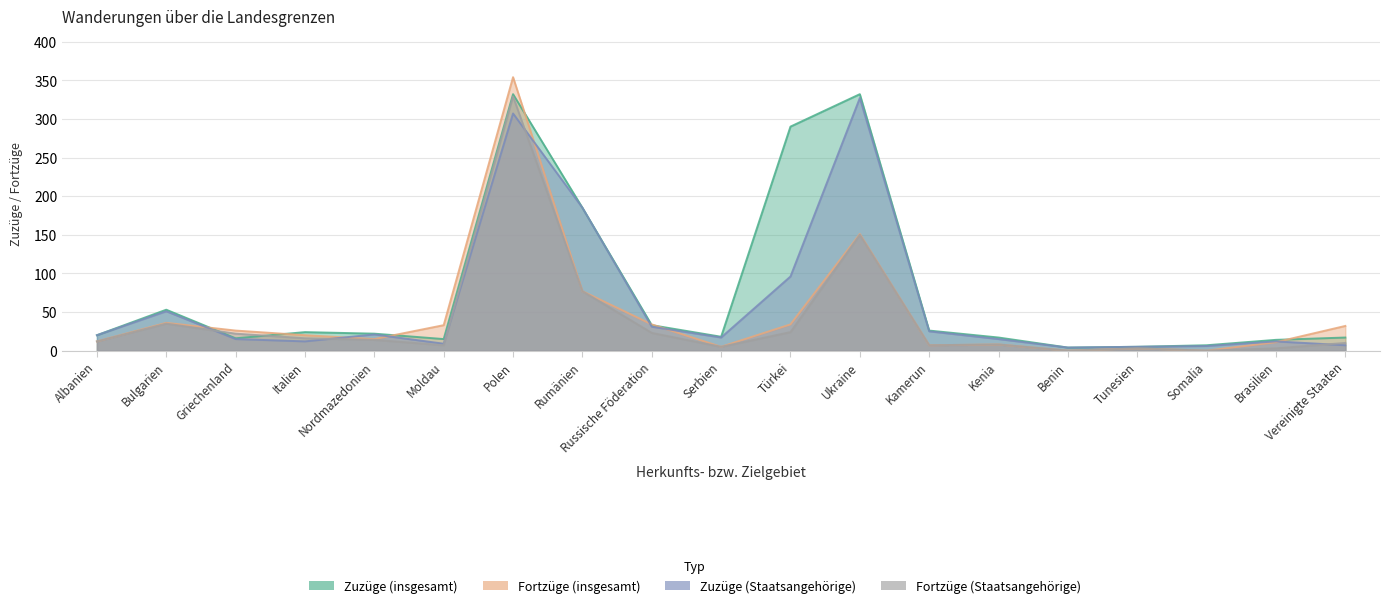

Reading left to right, what are all the values shown in this chart?

Zuzüge (insgesamt): Albanien=20	Bulgarien=53	Griechenland=16	Italien=24	Nordmazedonien=22	Moldau=15	Polen=332	Rumänien=185	Russische Föderation=33	Serbien=18	Türkei=290	Ukraine=332	Kamerun=26	Kenia=17	Benin=4	Tunesien=5	Somalia=7	Brasilien=14	Vereinigte Staaten=17
Fortzüge (insgesamt): Albanien=12	Bulgarien=36	Griechenland=26	Italien=20	Nordmazedonien=15	Moldau=33	Polen=354	Rumänien=77	Russische Föderation=34	Serbien=5	Türkei=34	Ukraine=151	Kamerun=7	Kenia=8	Benin=0	Tunesien=3	Somalia=0	Brasilien=11	Vereinigte Staaten=32
Zuzüge (Staatsangehörige): Albanien=20	Bulgarien=51	Griechenland=15	Italien=12	Nordmazedonien=21	Moldau=9	Polen=307	Rumänien=185	Russische Föderation=31	Serbien=17	Türkei=96	Ukraine=327	Kamerun=25	Kenia=15	Benin=4	Tunesien=5	Somalia=6	Brasilien=12	Vereinigte Staaten=7
Fortzüge (Staatsangehörige): Albanien=12	Bulgarien=35	Griechenland=22	Italien=16	Nordmazedonien=14	Moldau=7	Polen=329	Rumänien=77	Russische Föderation=23	Serbien=5	Türkei=24	Ukraine=150	Kamerun=7	Kenia=8	Benin=0	Tunesien=3	Somalia=0	Brasilien=3	Vereinigte Staaten=10